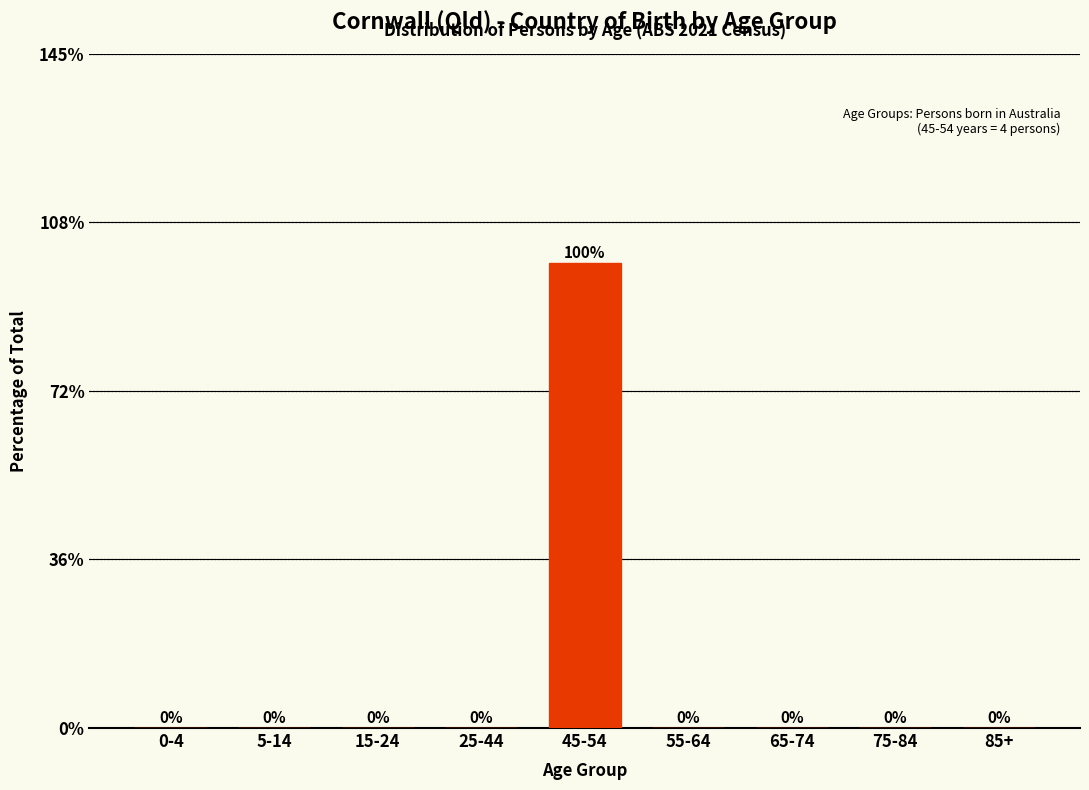

Reading right to left, transcribe all the data shown in this chart.

85+=0	75-84=0	65-74=0	55-64=0	45-54=100	25-44=0	15-24=0	5-14=0	0-4=0